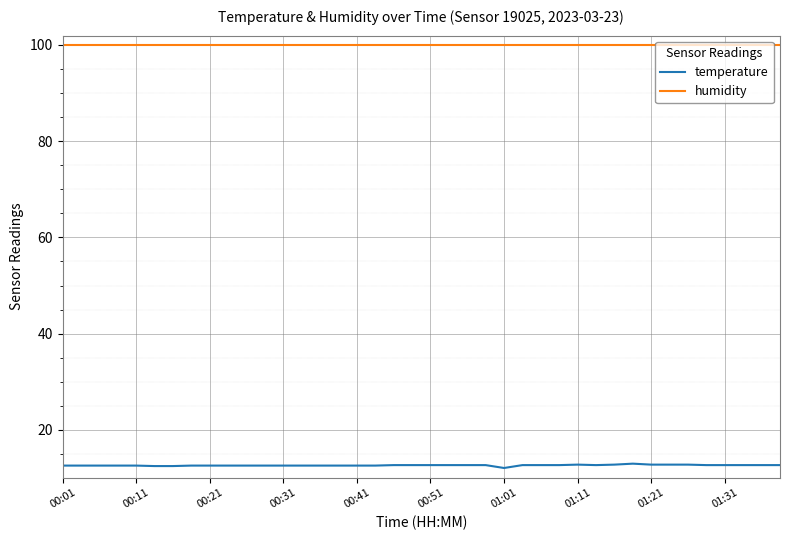

Which series has the largest range (max minus min)?

temperature